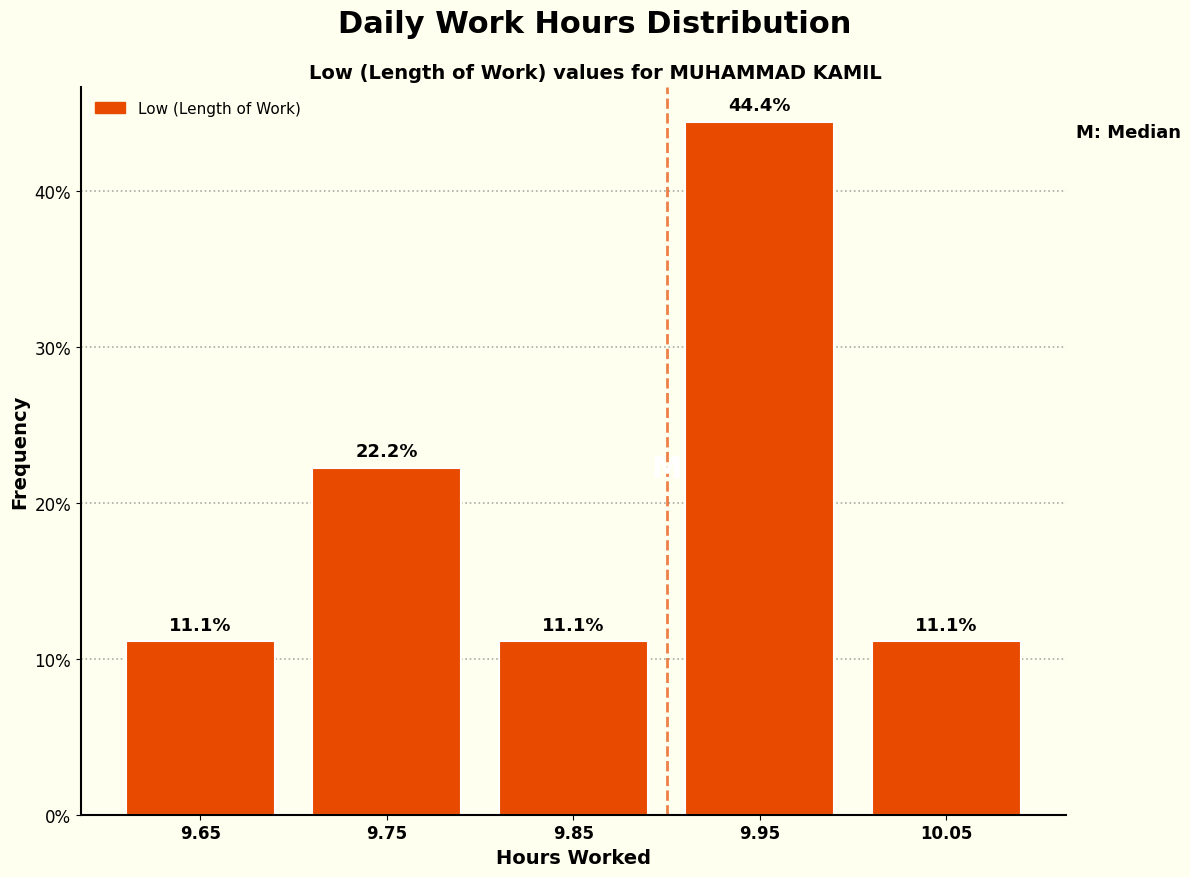

Reading left to right, list every bar in this chart as the range it spans on the x-axis followed by its height.

9.6 to 9.7: 11.1
9.7 to 9.8: 22.2
9.8 to 9.9: 11.1
9.9 to 10.0: 44.4
10.0 to 10.1: 11.1